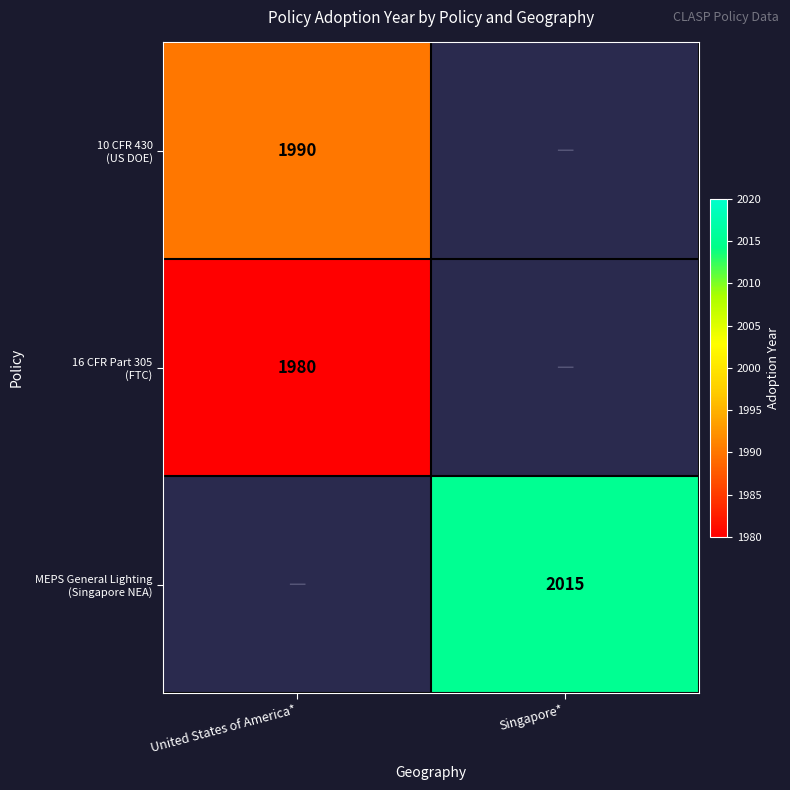

Count the number of data series in this chart.

3